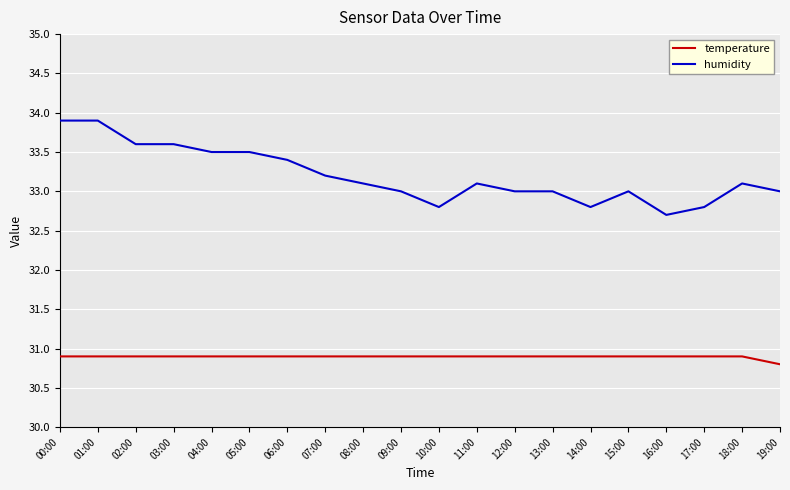

True or false: humidity and temperature intersect in this chart.

False